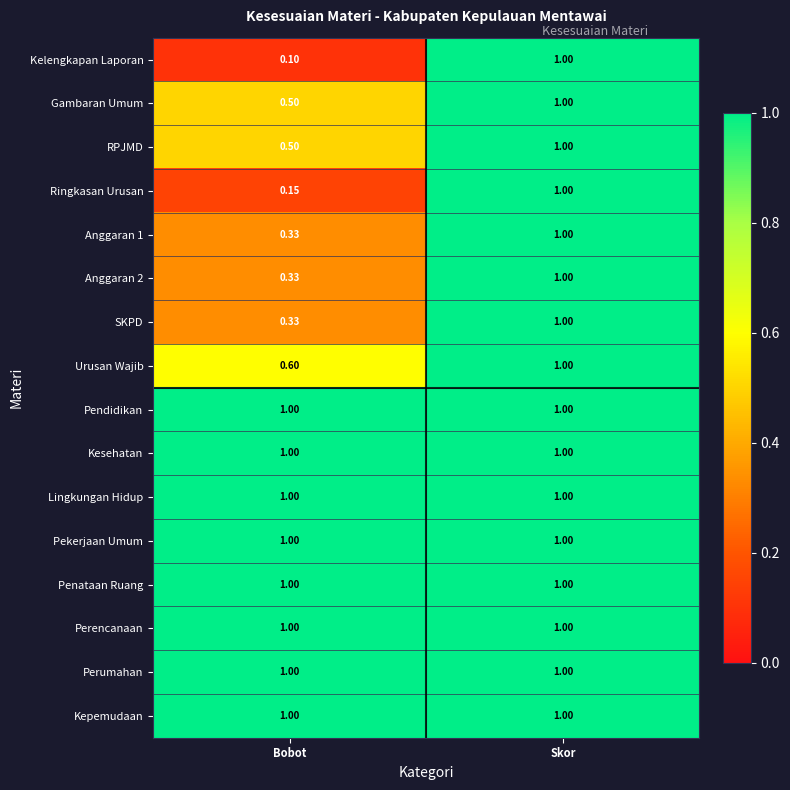

Which category has the highest value in the Anggaran 2 series?

Skor